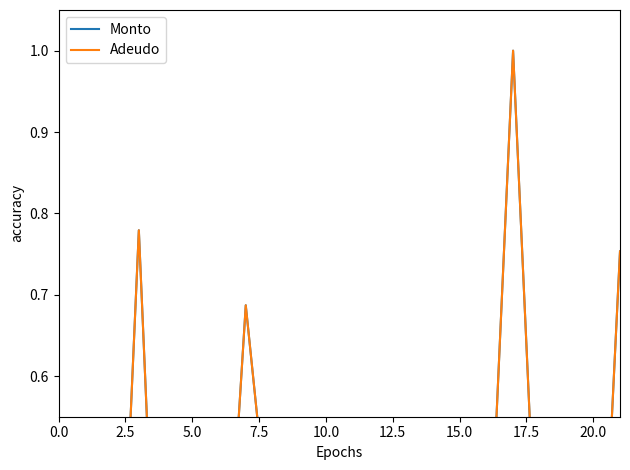

What are all the series names shown in the legend?

Monto, Adeudo